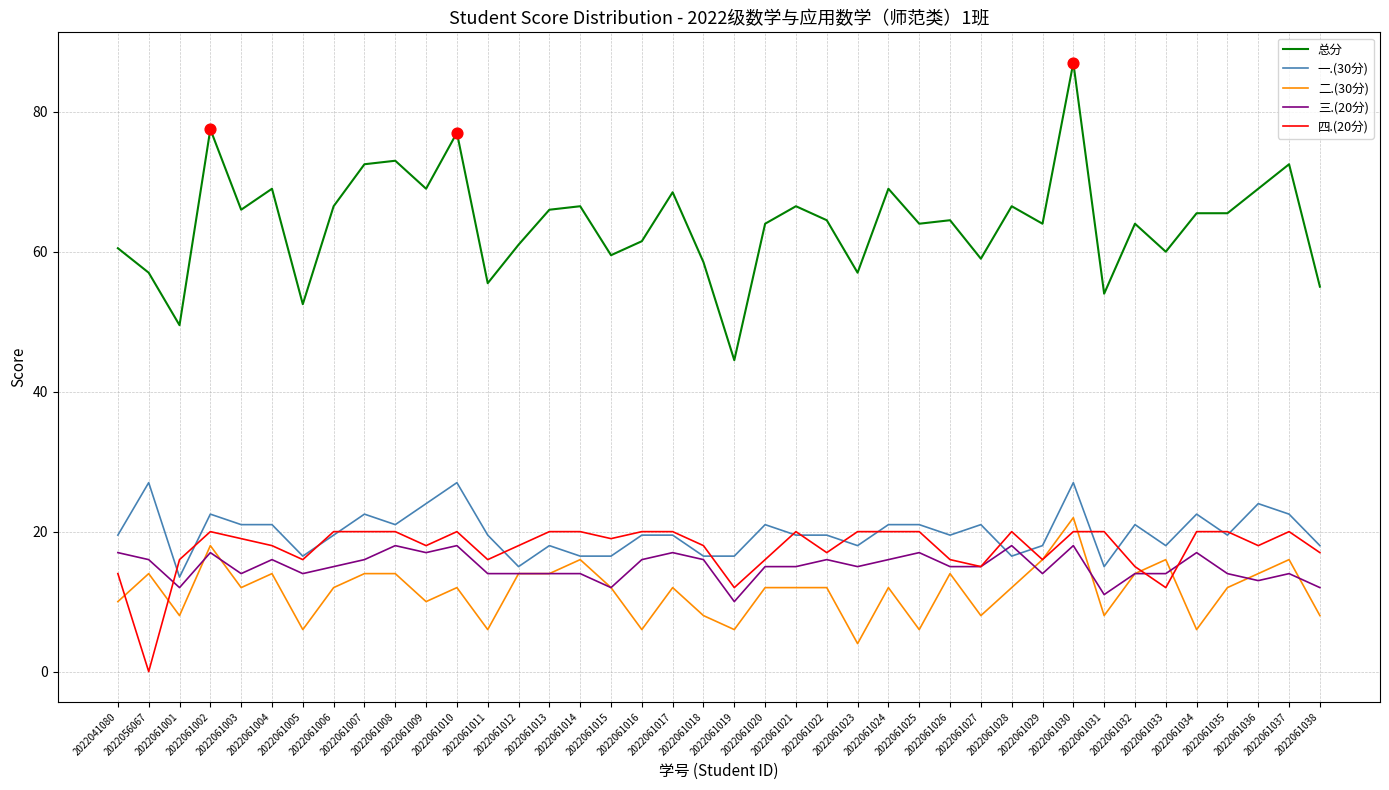

At how many categories does at least one series exceed 26?

40